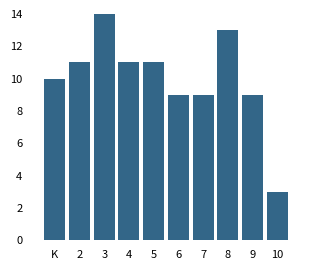

Reading left to right, transcribe all the data shown in this chart.

10	11	14	11	11	9	9	13	9	3